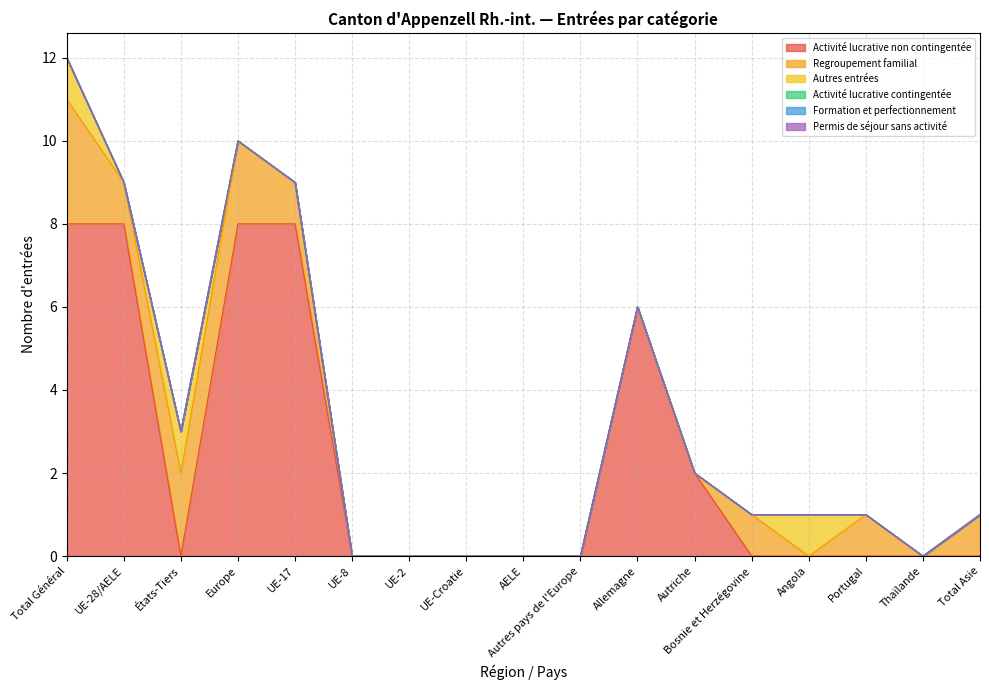

True or false: Permis de séjour sans activité and Activité lucrative contingentée cross at least once.

False